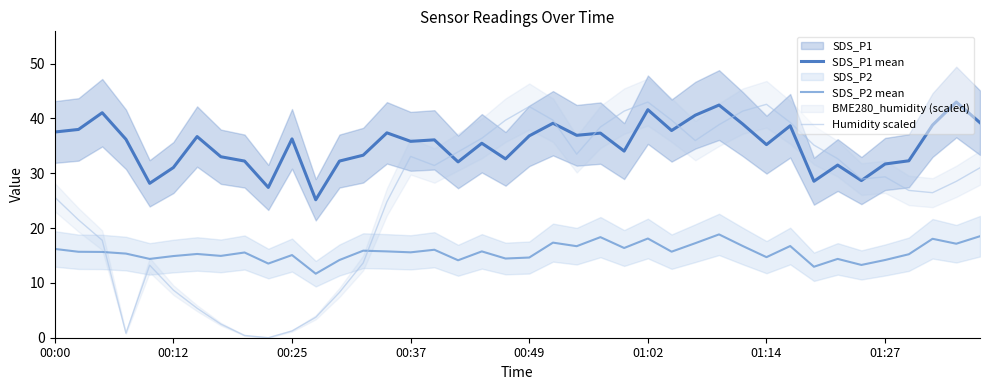

What is the total value across all series at 11?

40.6